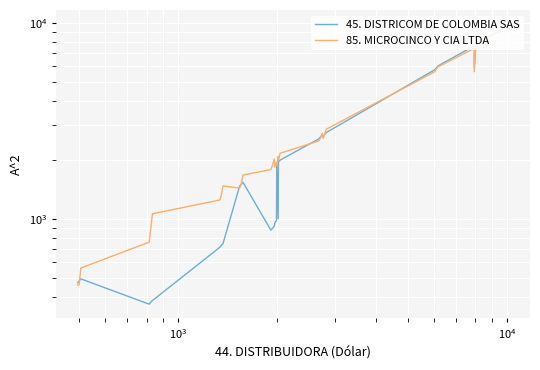

What is the average value of the 85. MICROCINCO Y CIA LTDA series?

3255